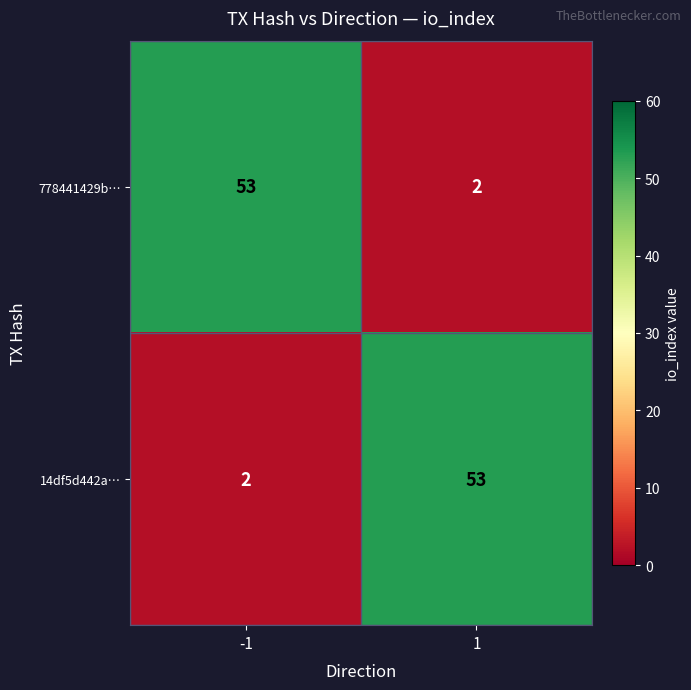

Is the value of 778441429b… at 1 greater than the value of 14df5d442a… at 1?

No